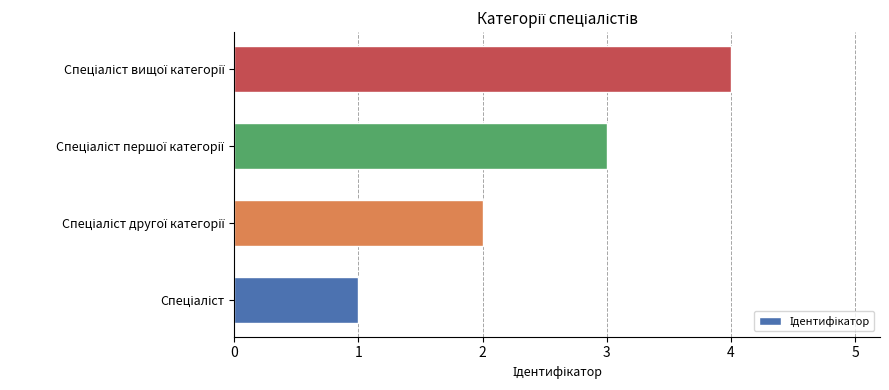

What is the difference between the maximum and minimum values?

3